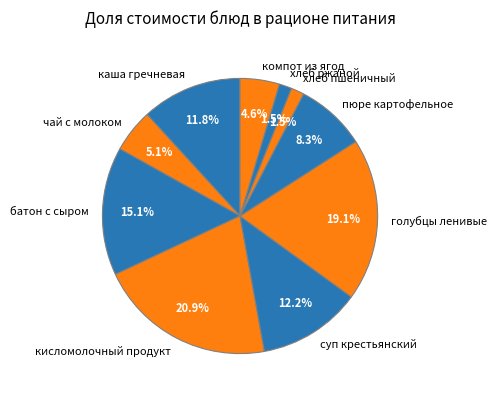

The голубцы ленивые slice represents 27% of the pie. True or false?

False